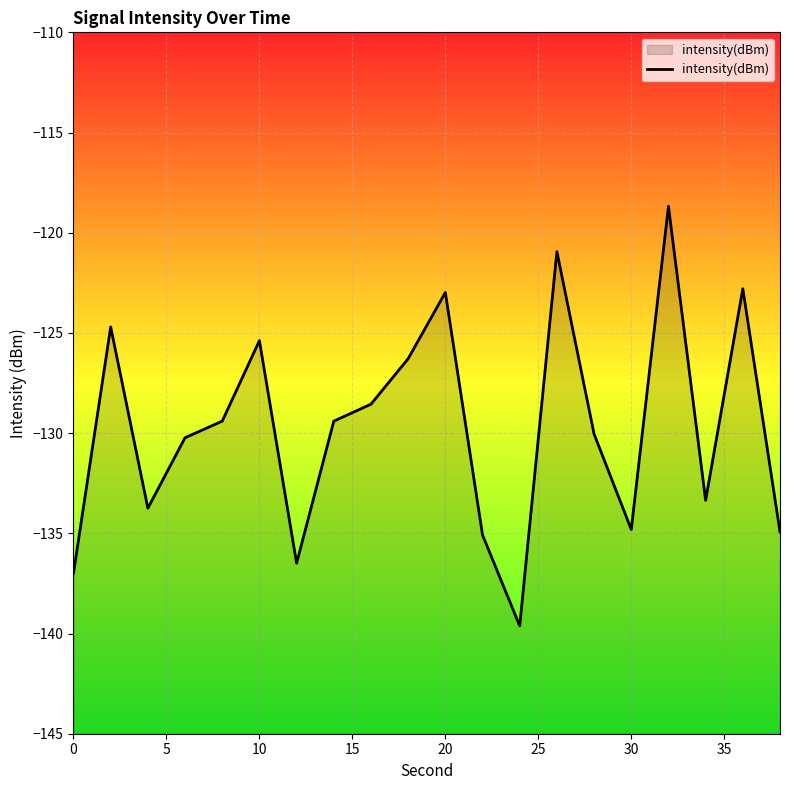

The value at 0 is -137.0. True or false?

True